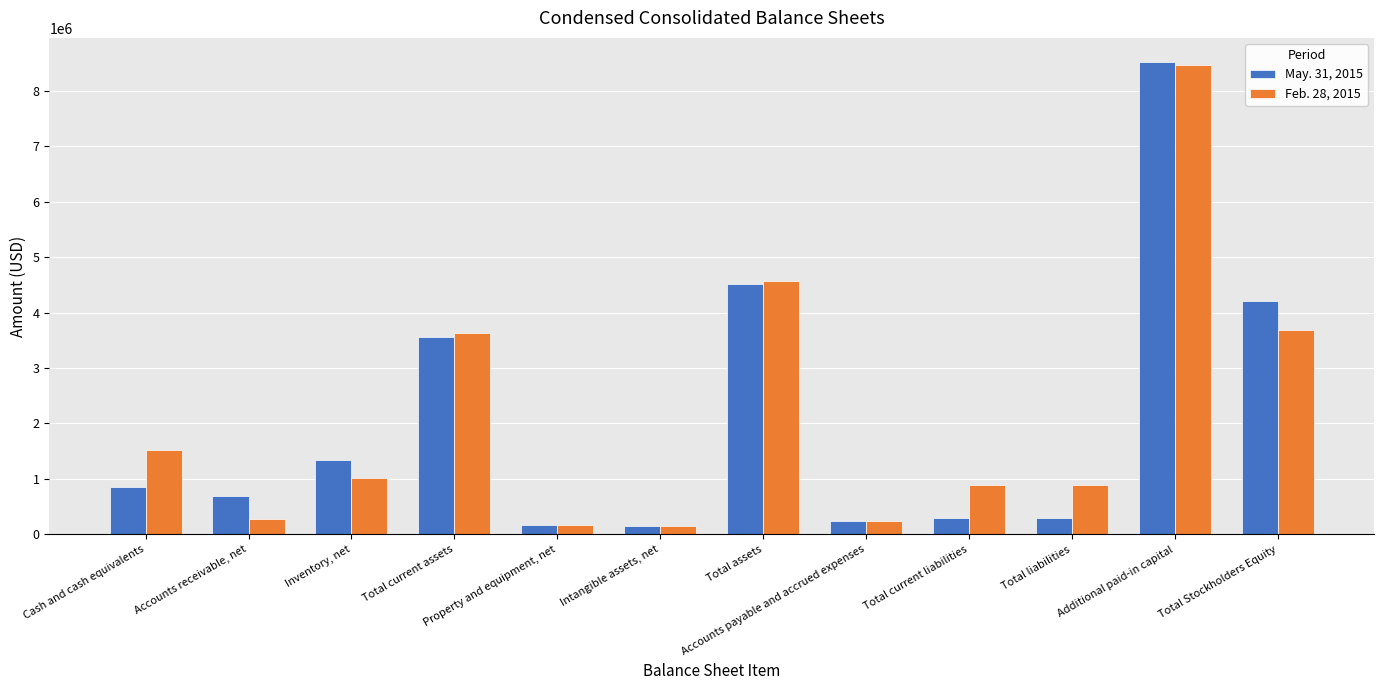

Rank the series by their maximum value, from highest to lowest.

May. 31, 2015, Feb. 28, 2015